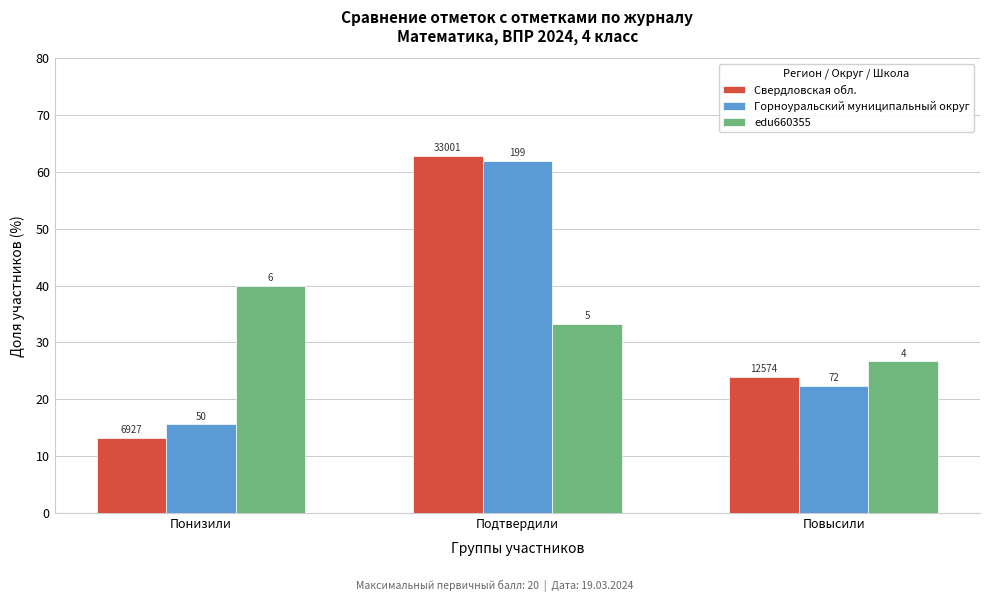

What are all the series names shown in the legend?

Свердловская обл., Горноуральский муниципальный округ, edu660355